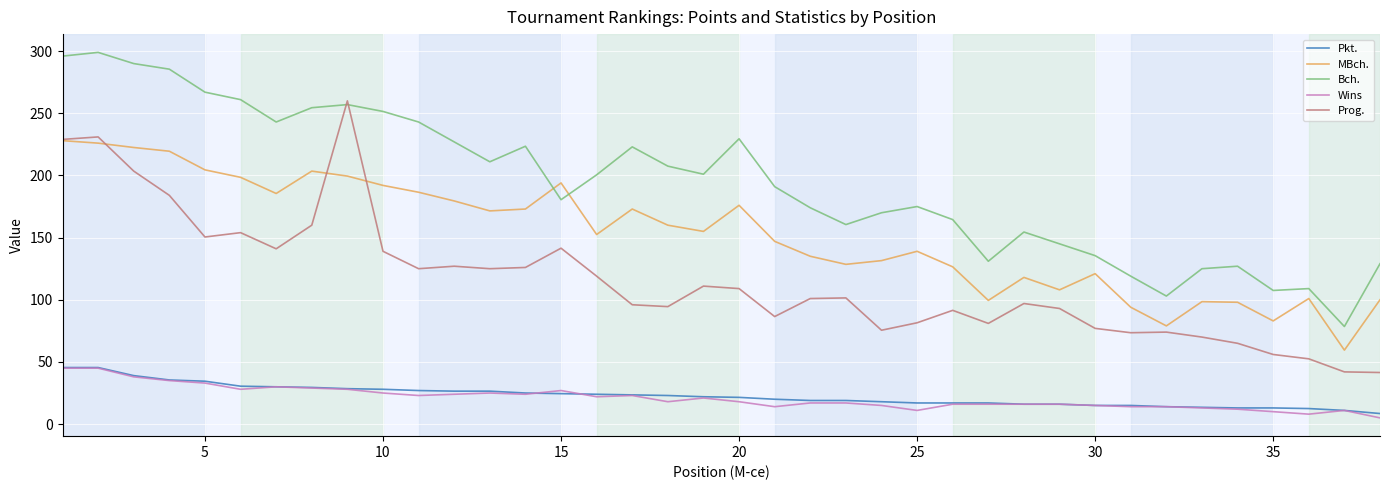

What is the maximum value shown in the chart?

299.0